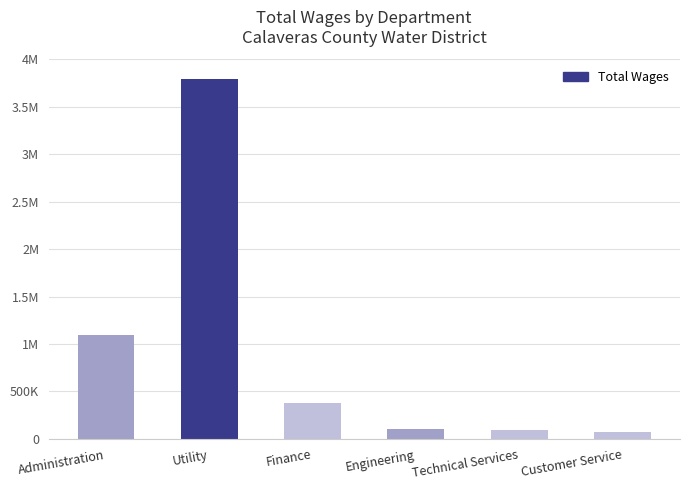

Reading left to right, what are all the values shown in this chart?

Administration=1098994	Utility=3795574	Finance=374285	Engineering=108794	Technical Services=91650	Customer Service=69483